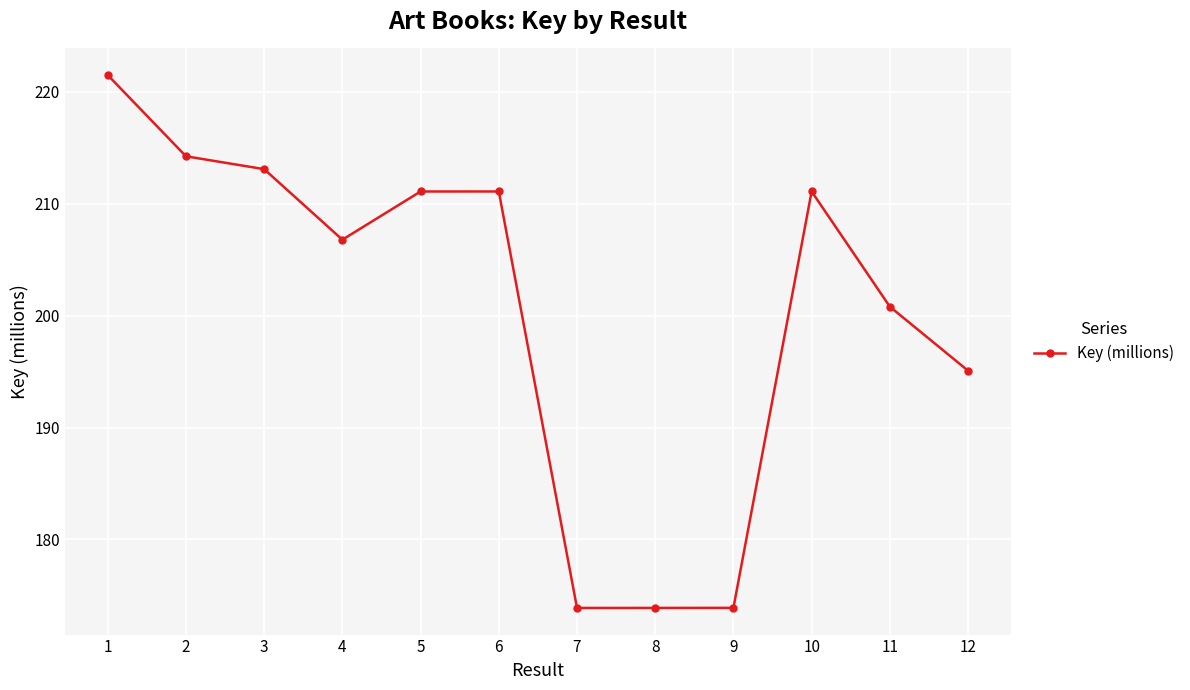

Does the chart have visible grid lines?

Yes